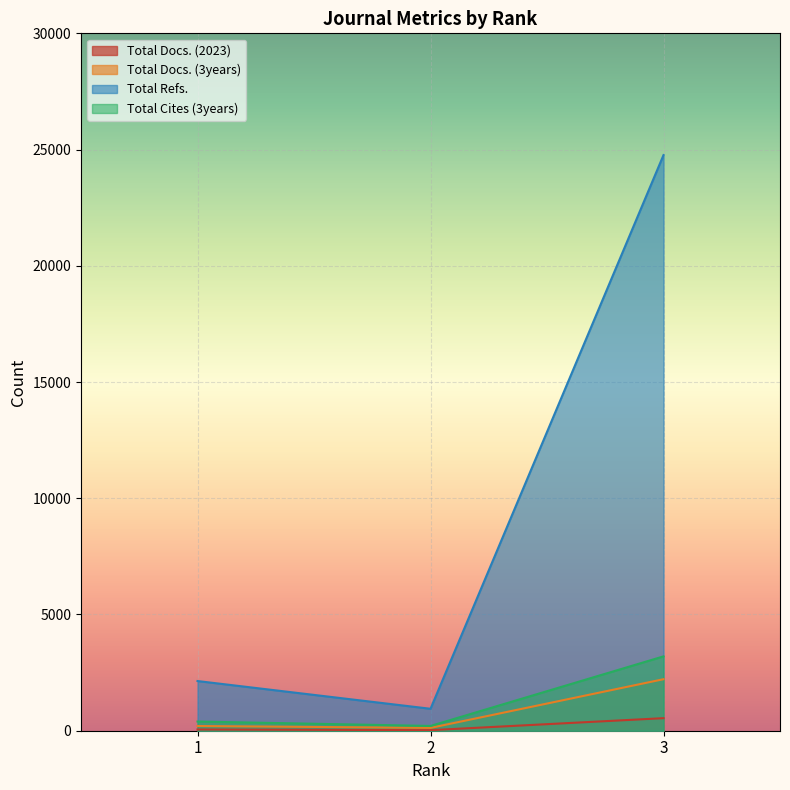

The value of Total Cites (3years) at 1 is 144. True or false?

False